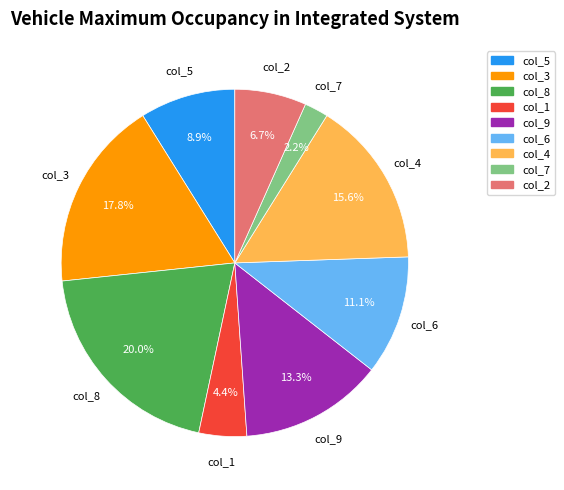

Is there any slice that represents more than half of the pie?

No